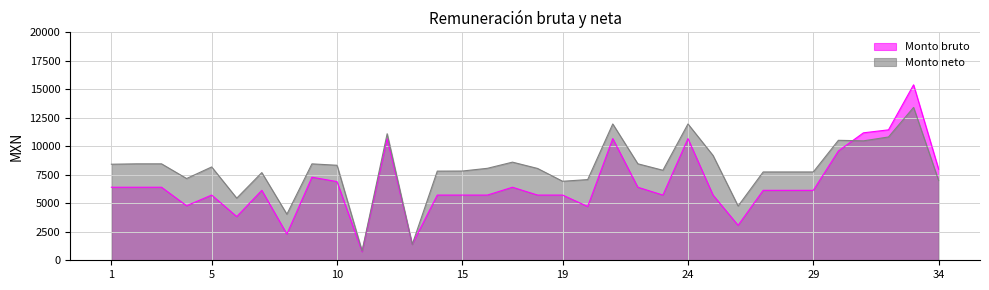

What is the average value of the Monto bruto series?

6621.7